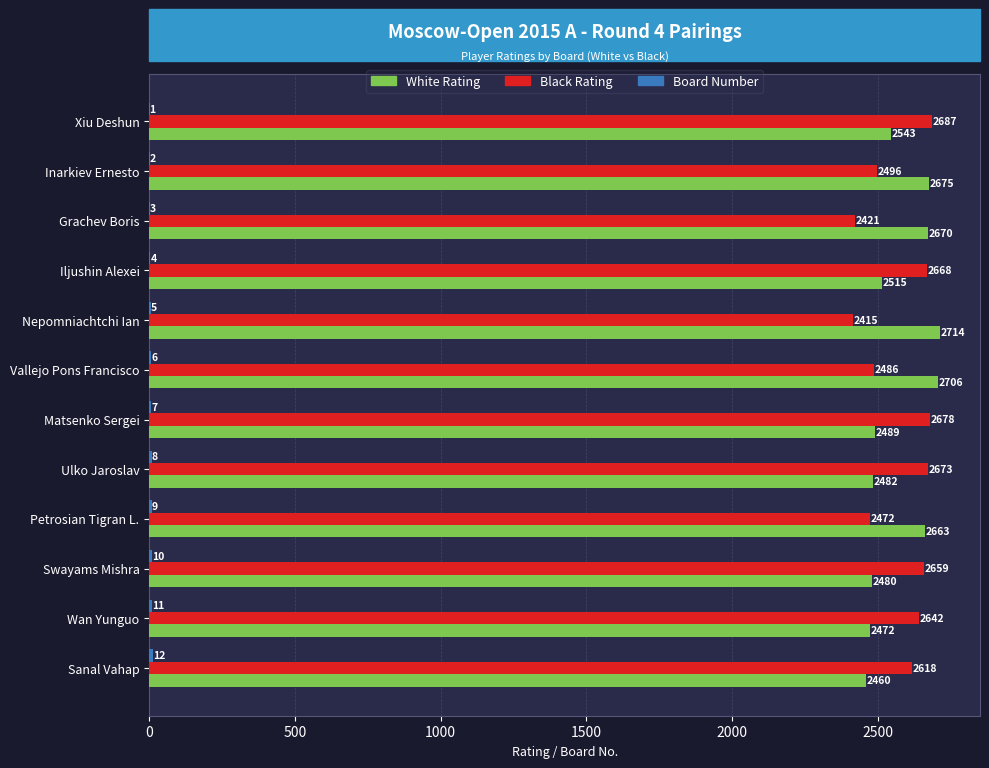

At which category does the chart reach its peak across all series?

Nepomniachtchi Ian